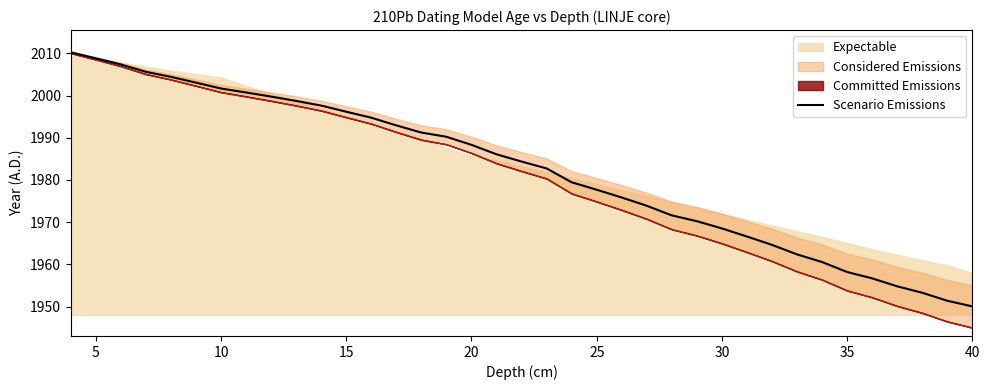

What is the lowest value of the Scenario Emissions series?

1950.0